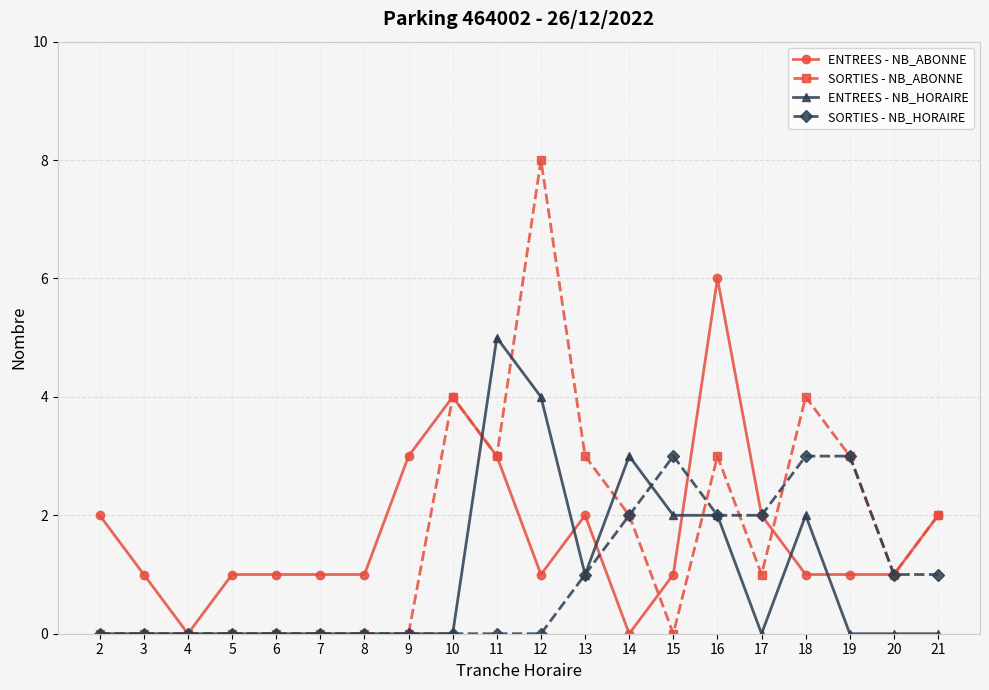

At which label does ENTREES - NB_HORAIRE reach its peak?

11